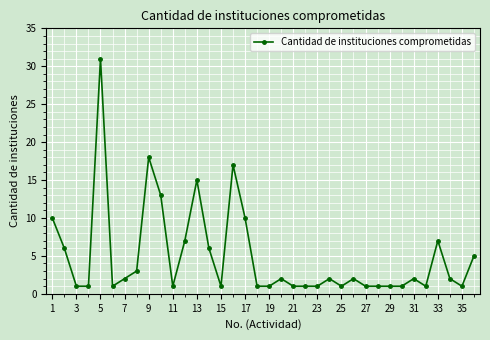

True or false: there are more than 2 points higher than both neighbors.

True